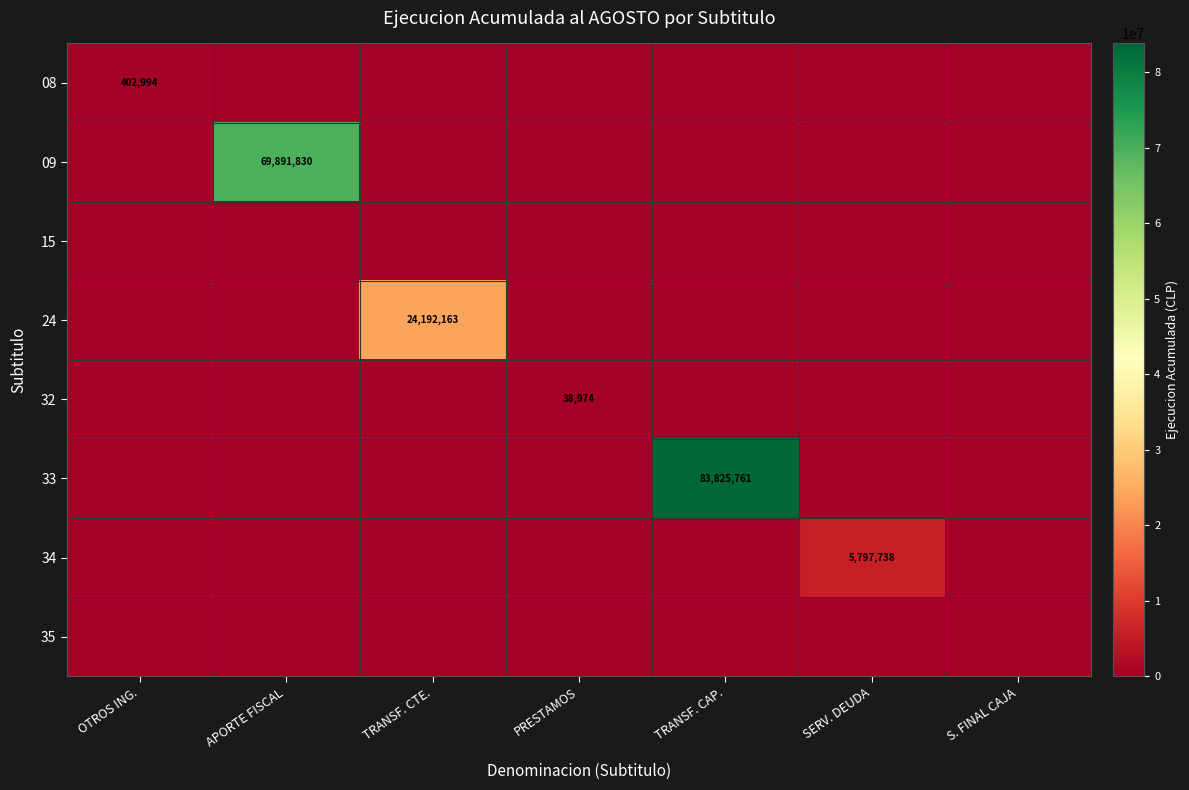

Is it true that 09 equals 69891830 at APORTE FISCAL?

True